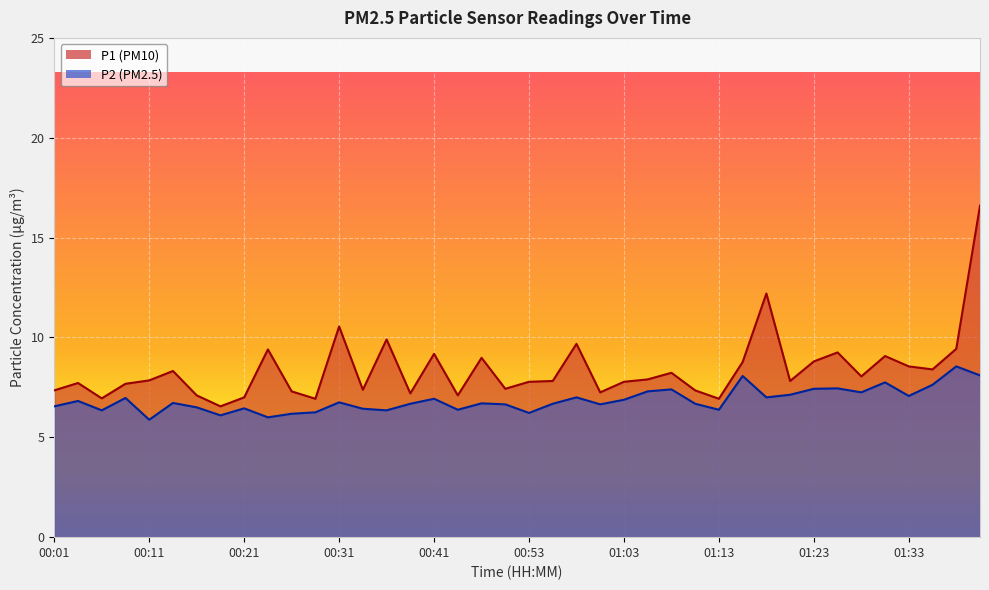

What is the difference between the second highest and second lowest values in the P1 series?

5.3